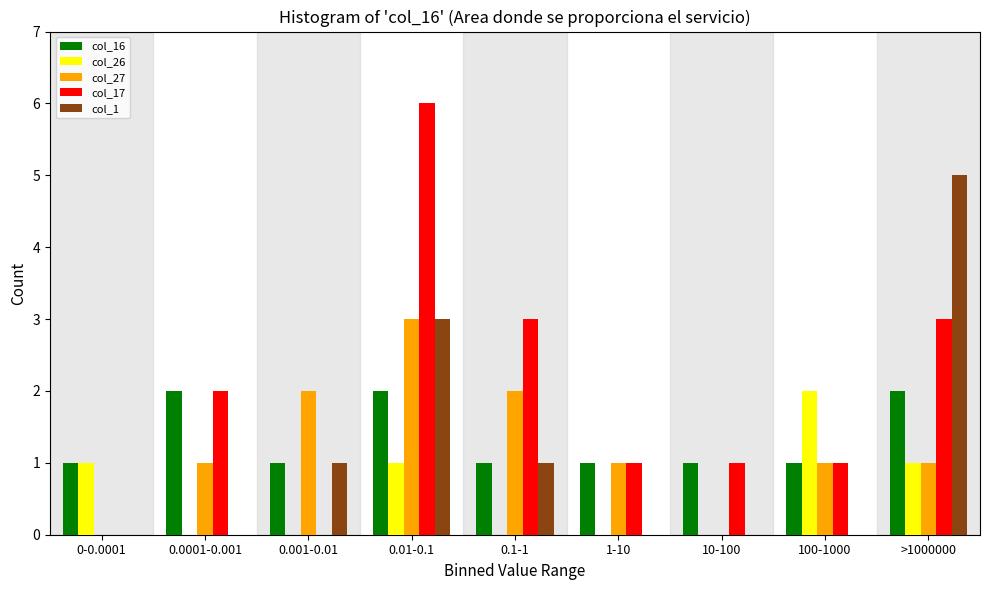

Between 0-0.0001 and 0.1-1, which series saw the biggest shift?

col_17